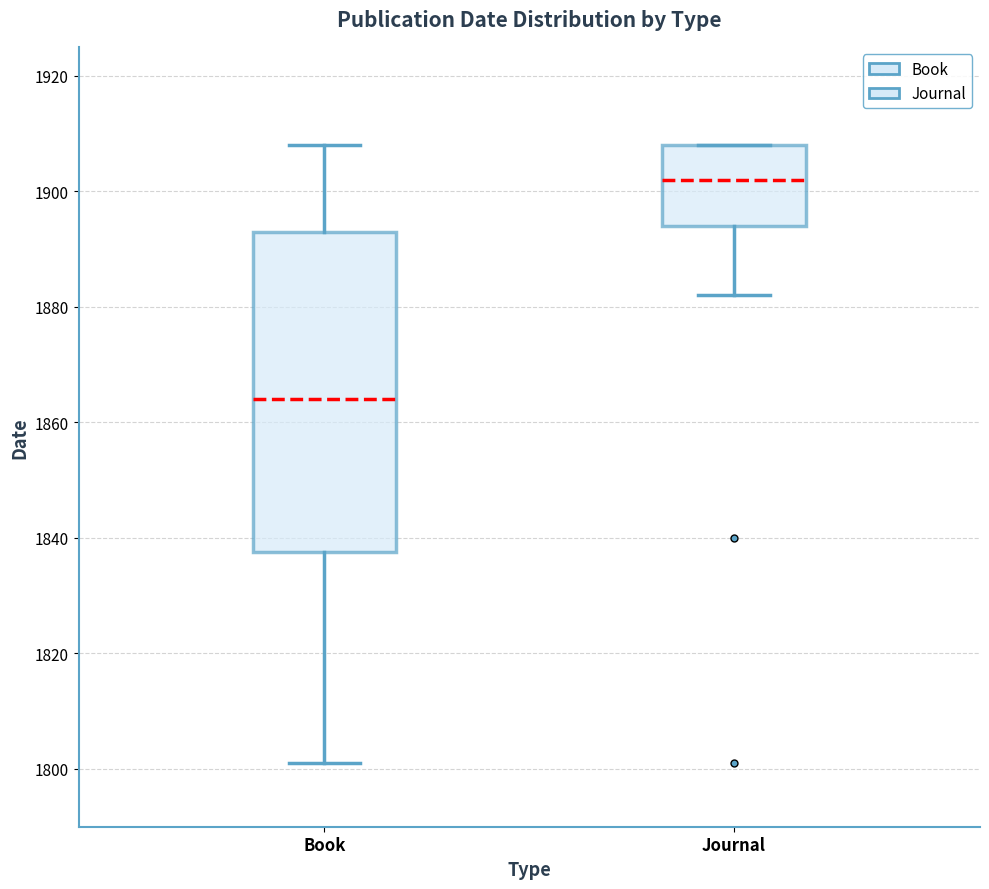

Where does the lower whisker of the box for Journal end on the y-axis? The values are not printed on the chart, so give them approximately, as read against the axis.

1882